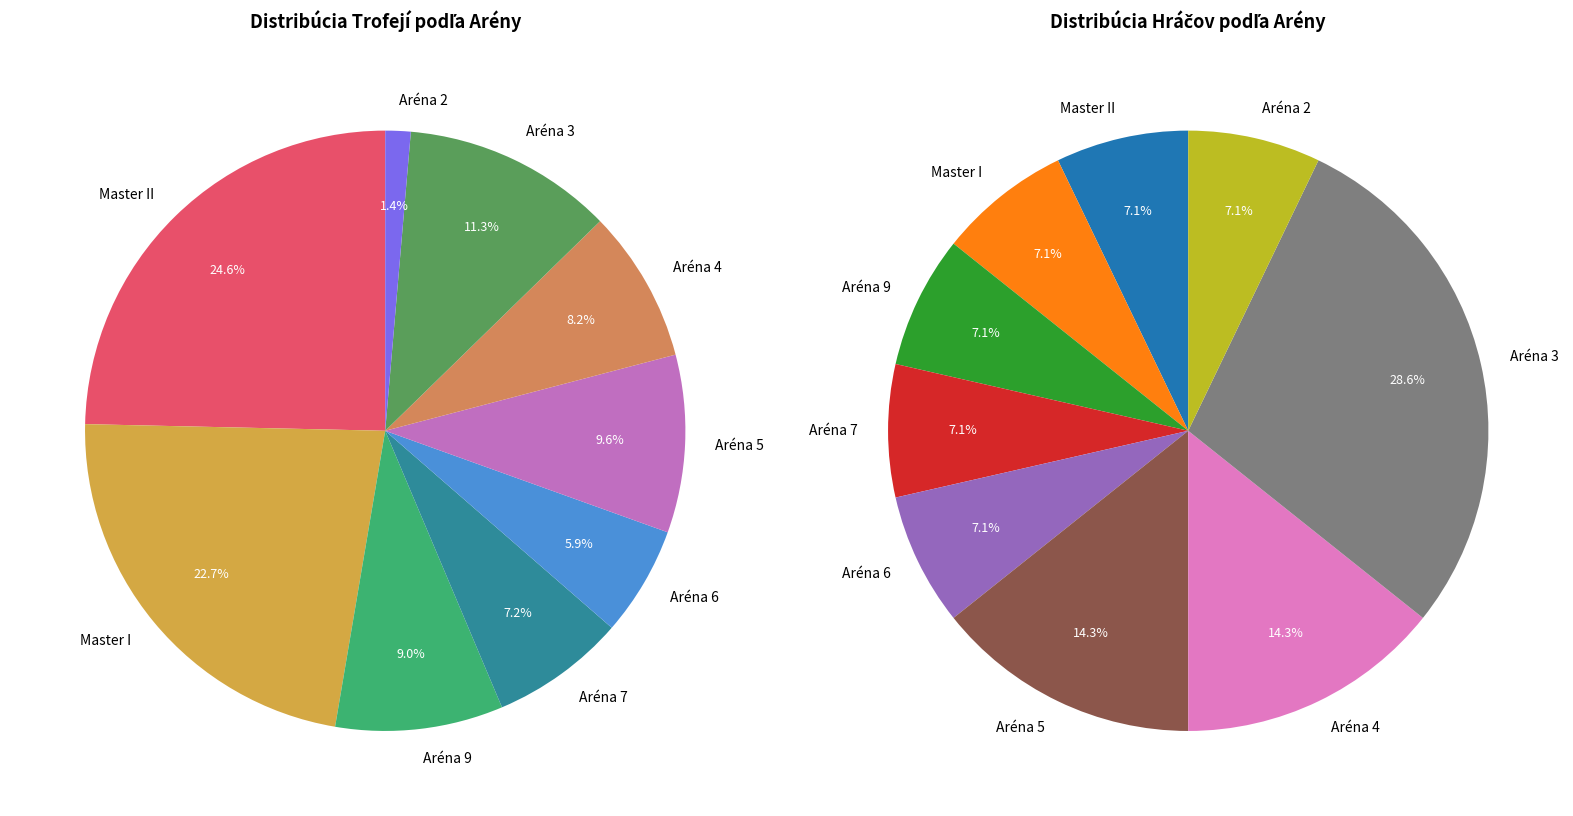

True or false: Aréna 9 accounts for 9% of the total.

True